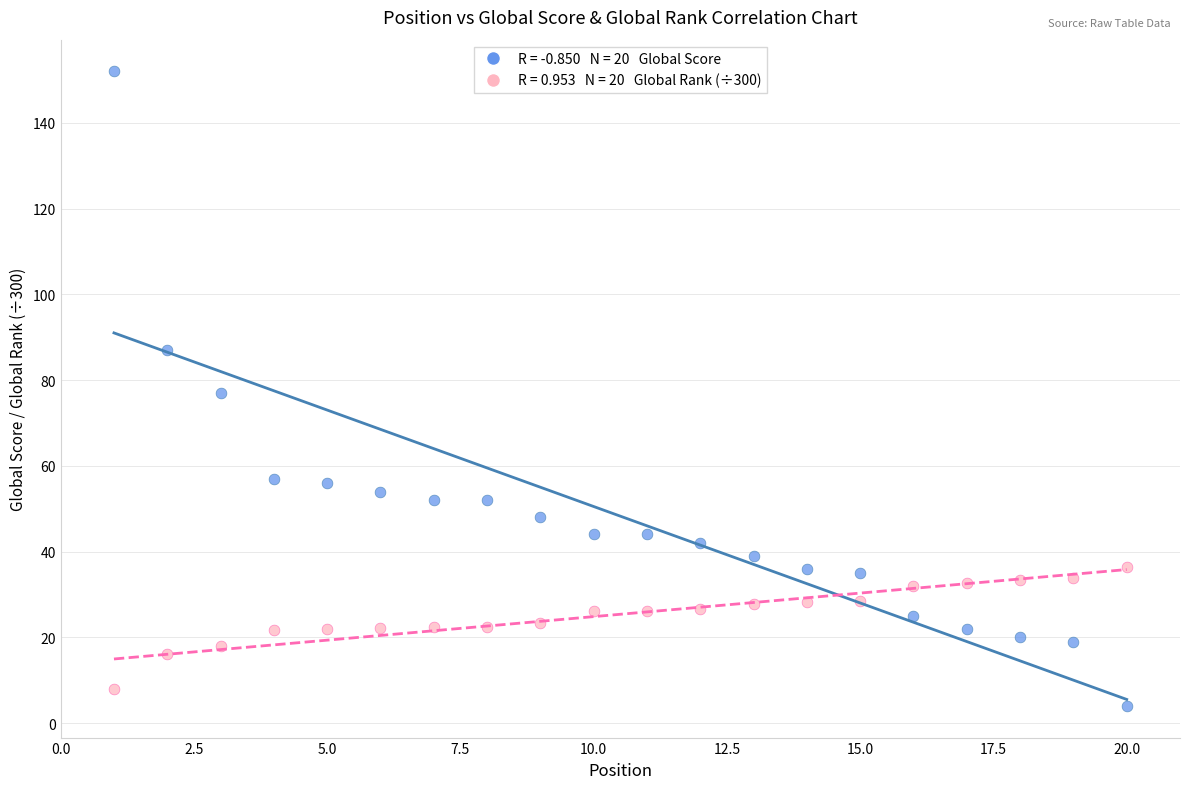

Across all data points, what is the range of X values (max minus min)?

19.0